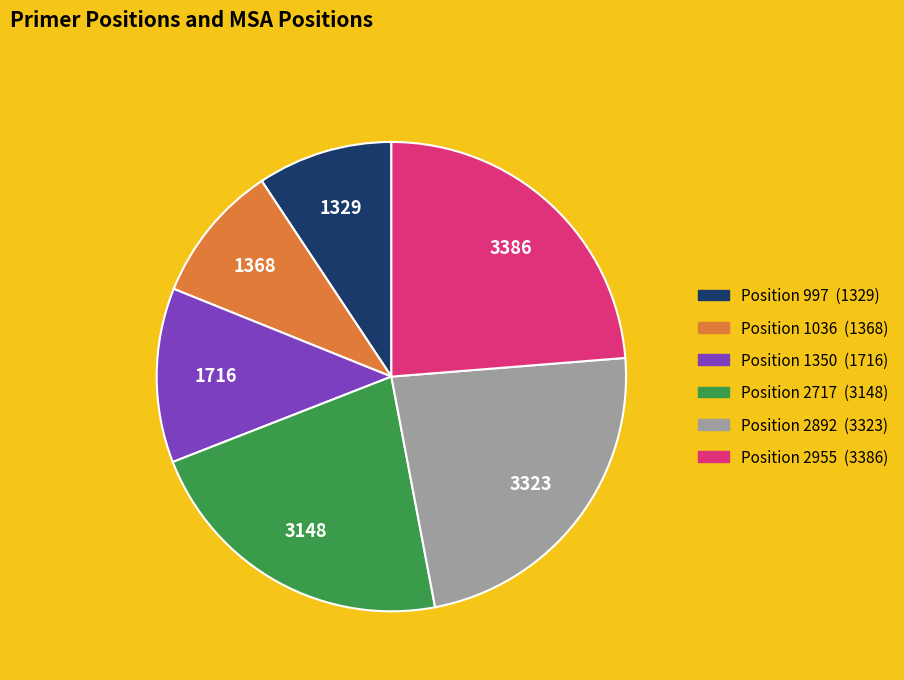

True or false: Position 1036 (1368) accounts for 1% of the total.

False